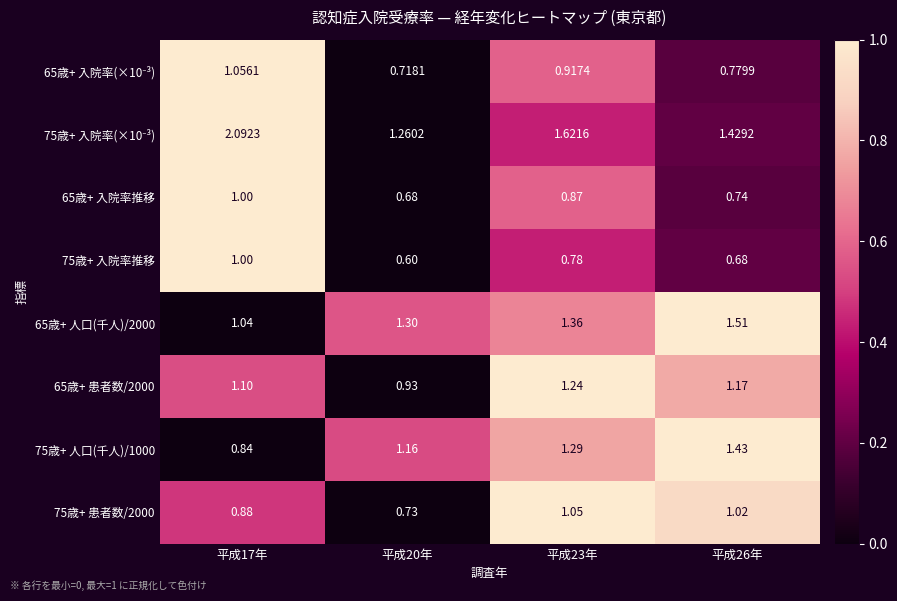

Between 平成20年 and 平成23年, which is larger?

平成23年